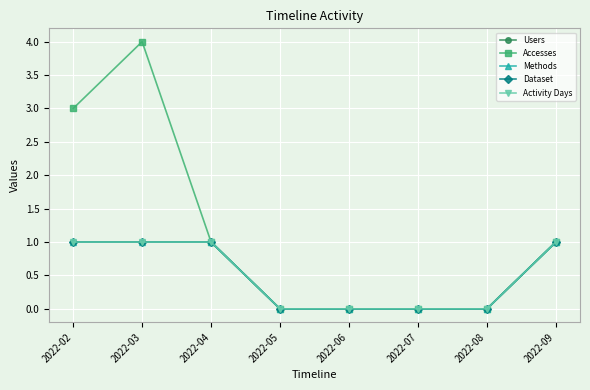

The value of Activity Days at 2022-09 is 0. True or false?

False